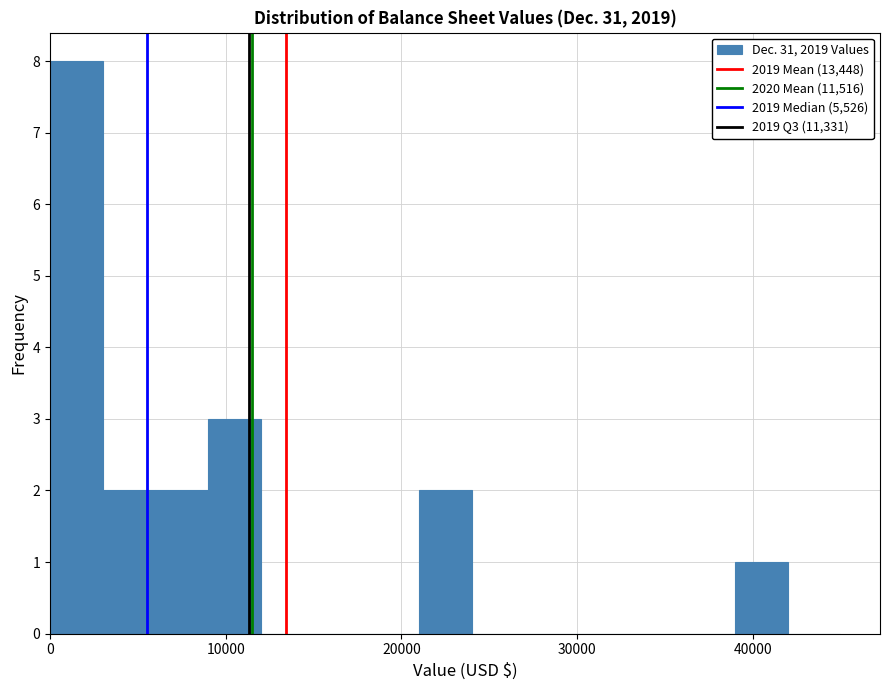

Around what value on the x-axis is the tallest bar? Give the approximate position of its centre, as read against the axis.

2000